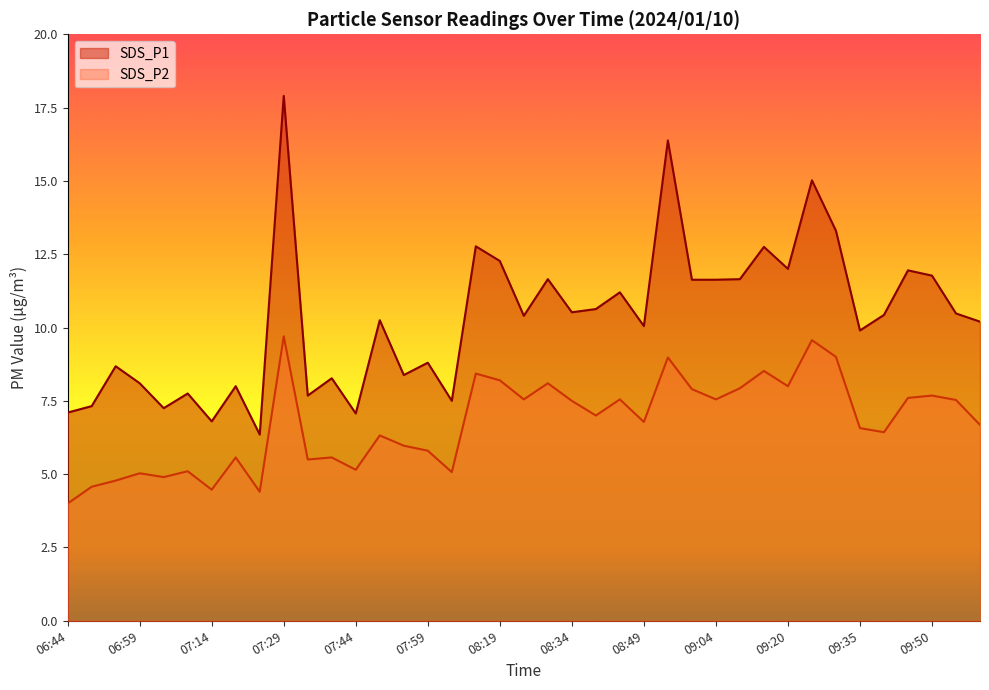

Which has a higher value, 06:54 or 07:24?

06:54